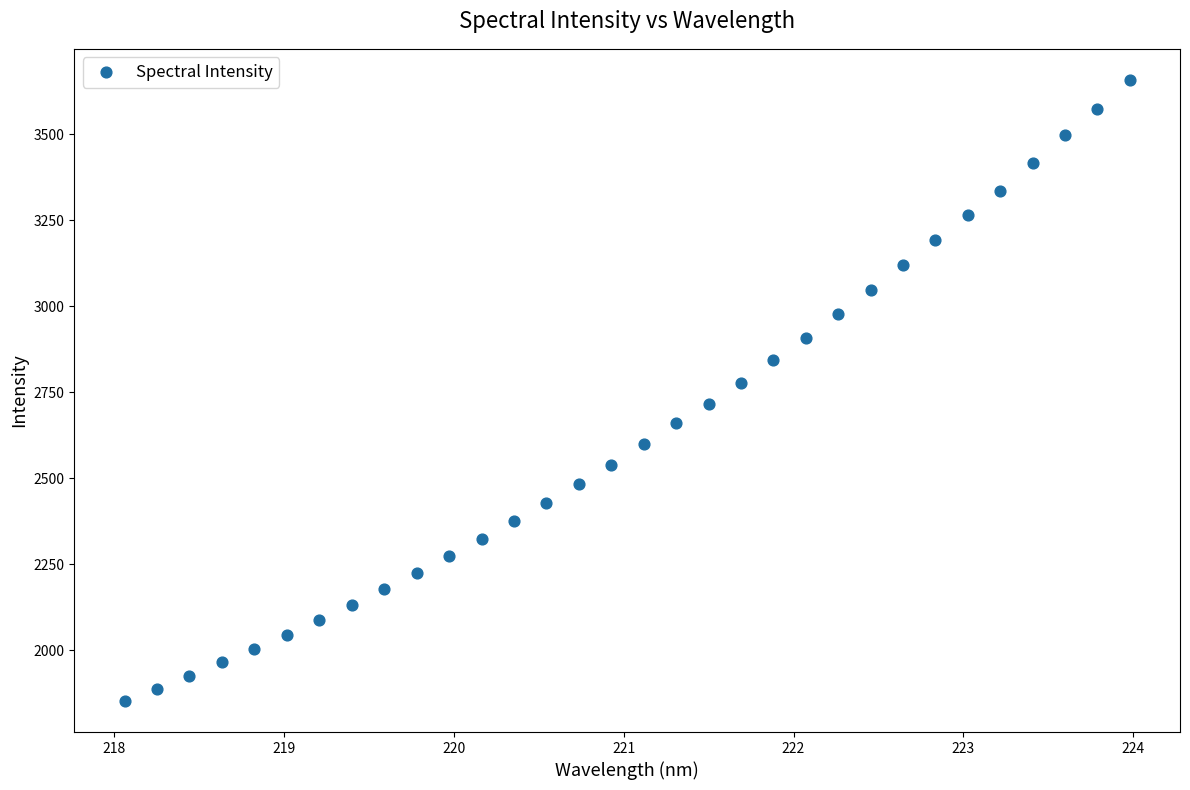

What is the range of Y values (max minus min)?

1805.8